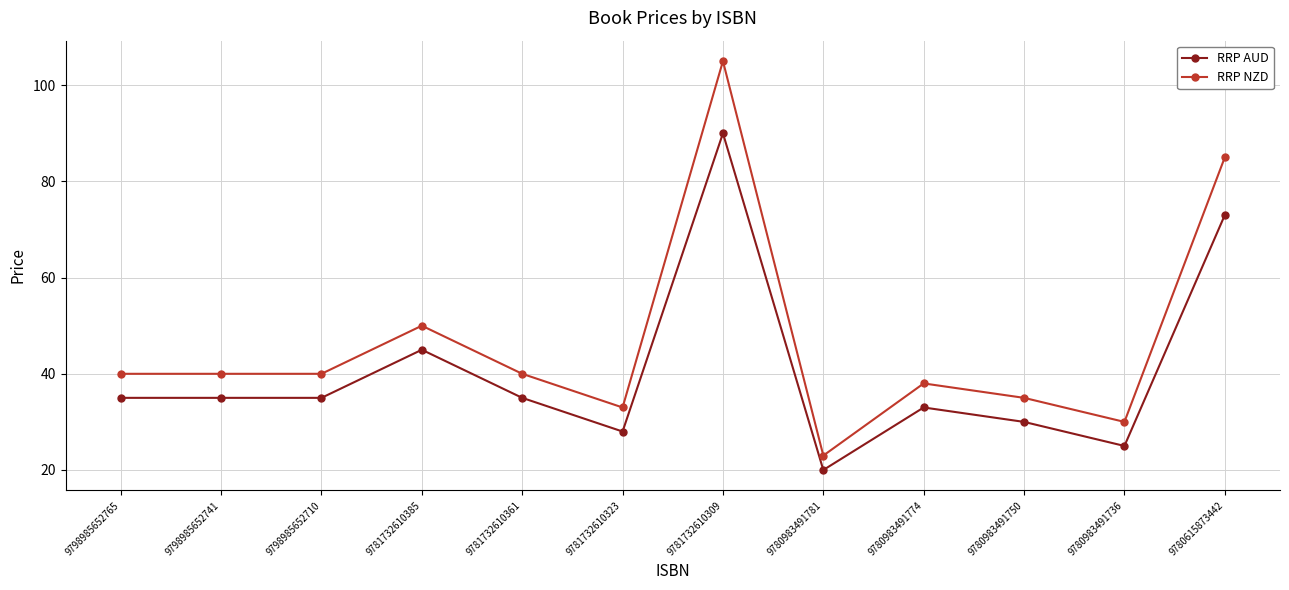

Reading right to left, list all the values displayed in this chart.

RRP AUD: 73.0	25.0	30.0	33.0	20.0	90.0	28.0	35.0	45.0	35.0	35.0	35.0
RRP NZD: 85.0	30.0	35.0	38.0	23.0	105.0	33.0	40.0	50.0	40.0	40.0	40.0